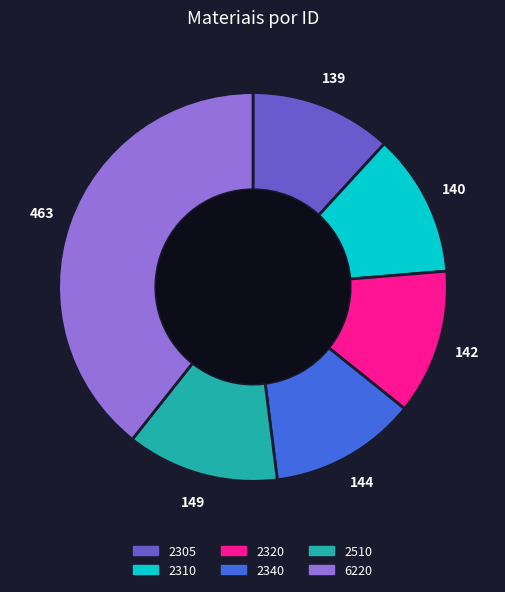

Do 2310 and 2305 together represent more than half of the pie?

No